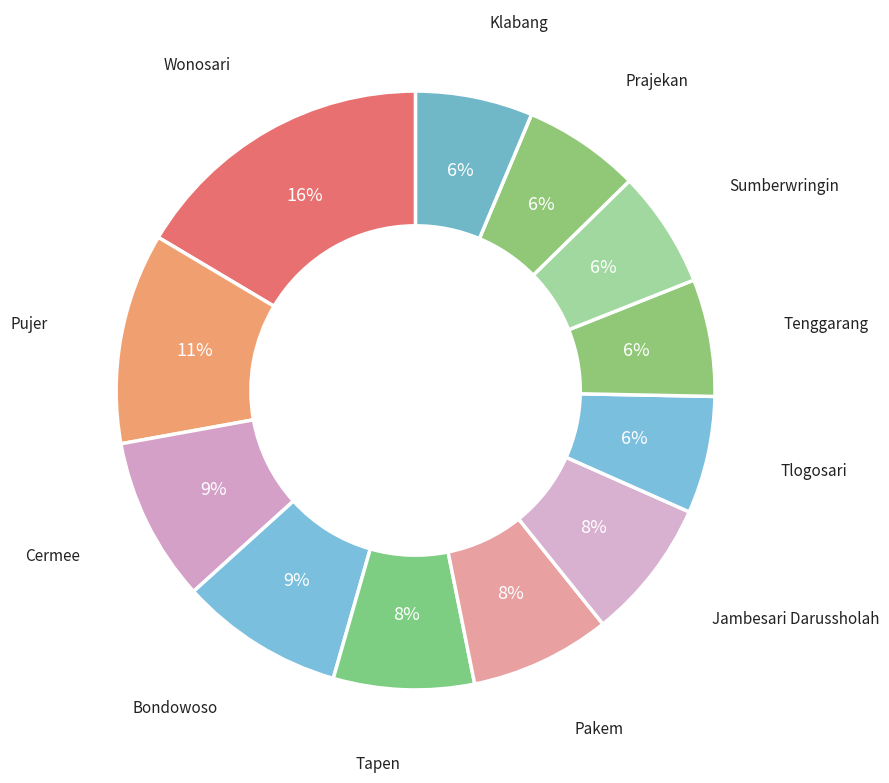

How many segments does this pie chart have?

12